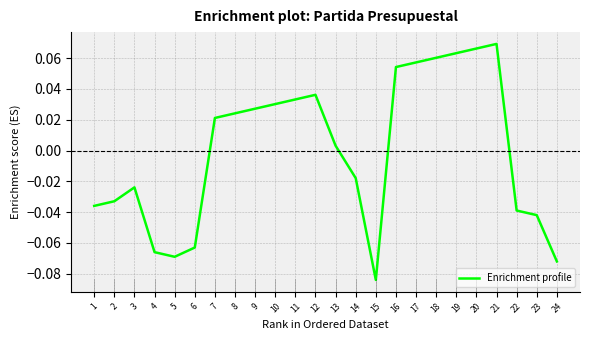

Where does the data first go above 0?

7